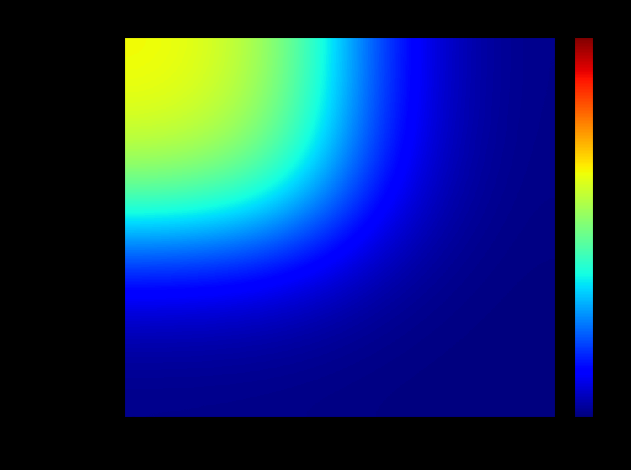

List the series in order of their overall mean, highest first.

c502b04...Vote, 11052c4...Ticket